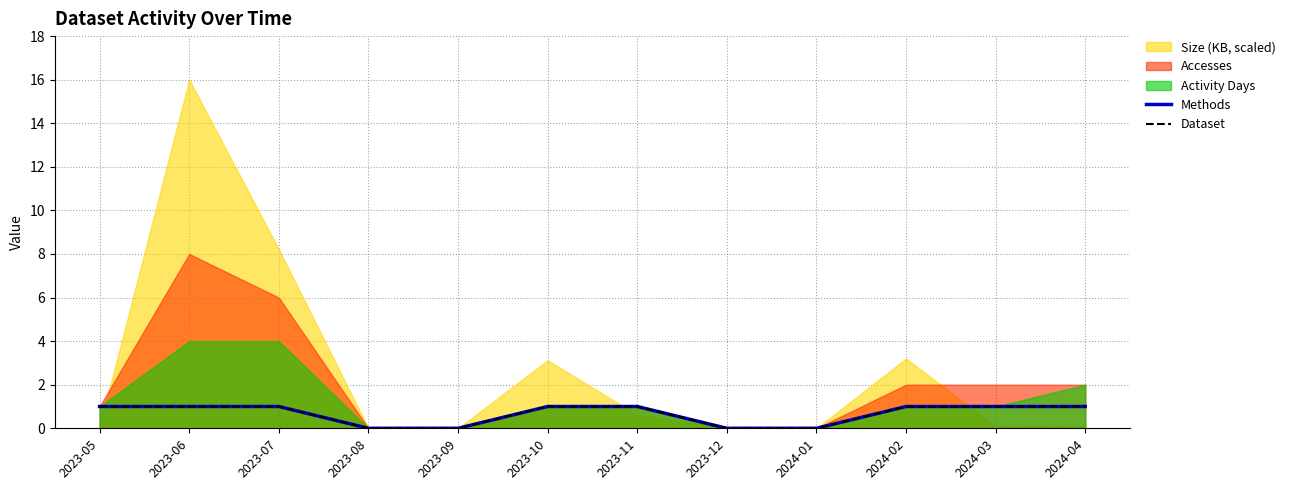

True or false: Methods and Dataset cross at least once.

False